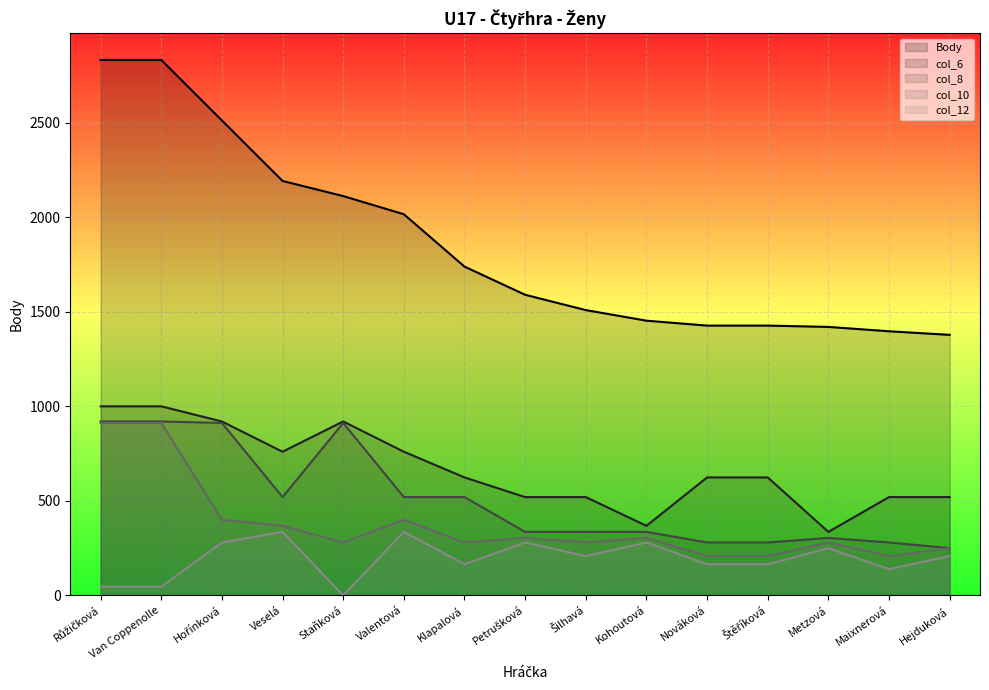

What is the sum of all Body values?

27836